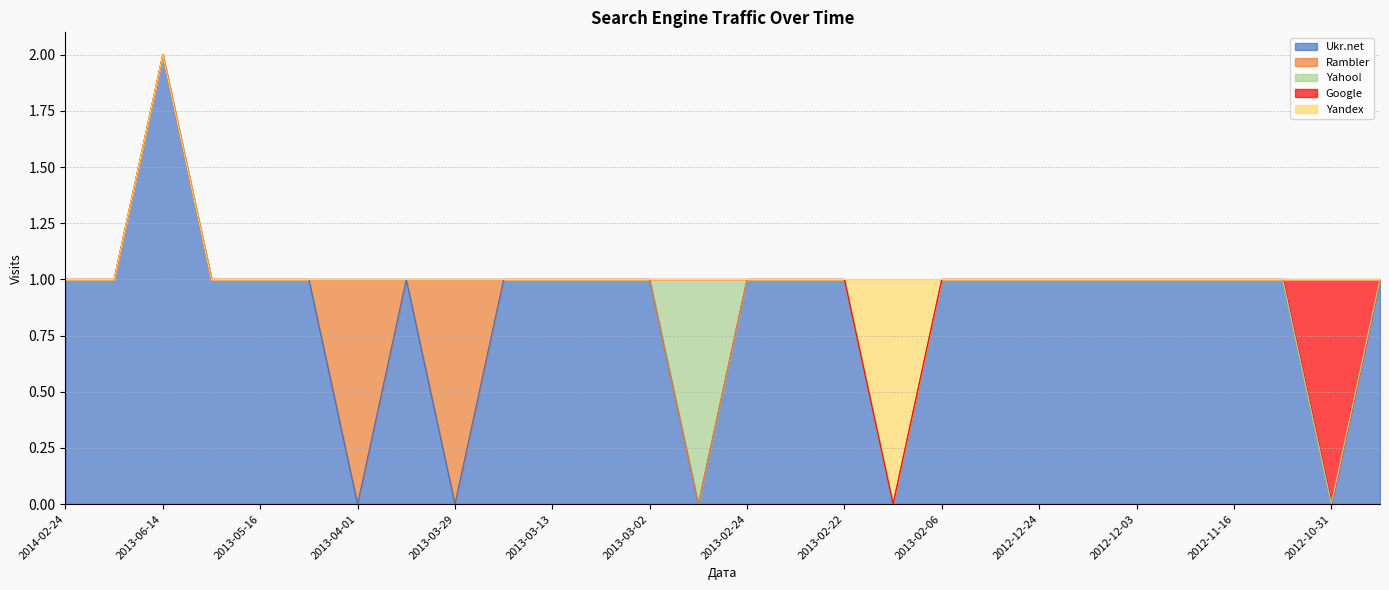

At which label is Rambler closest to 0?

2014-02-24